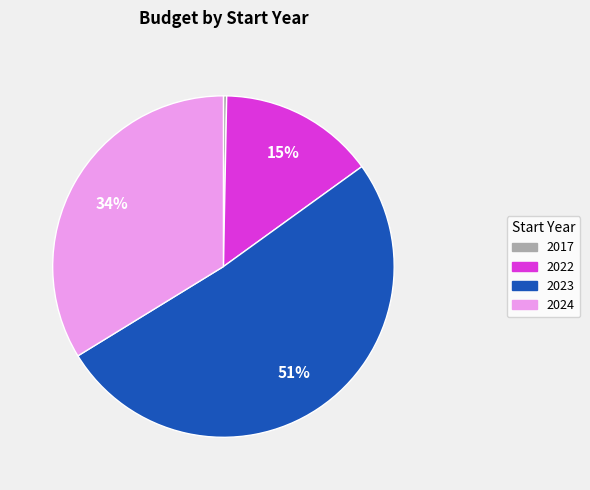

To the nearest percent, what is the average slice percentage?

25%